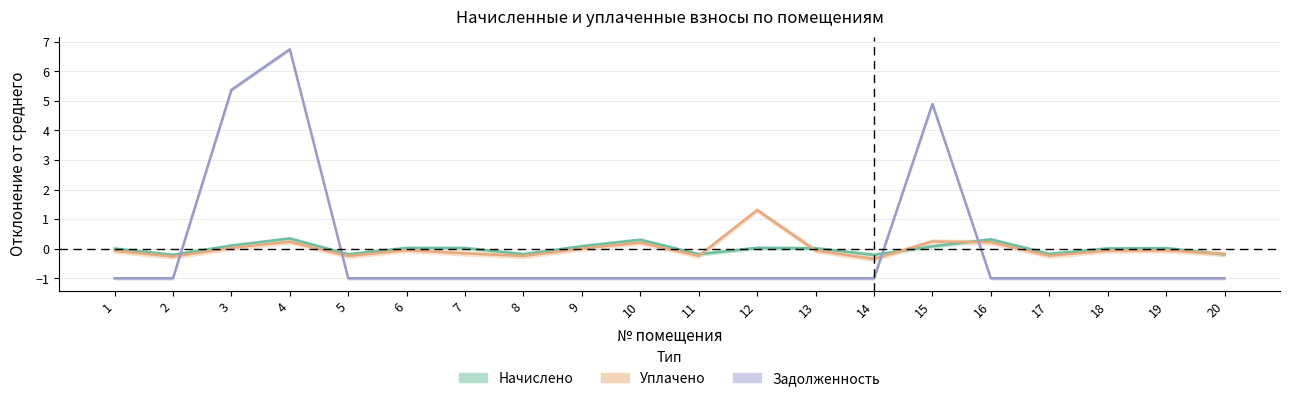

Which category has the lowest value across all series?

1